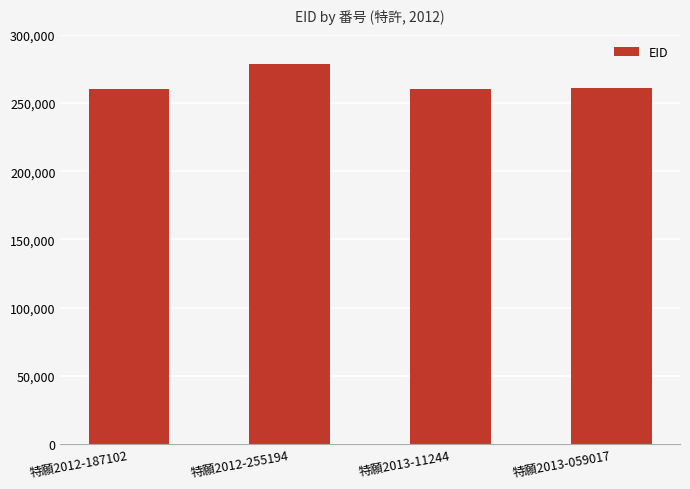

What is the approximate value at 特願2013-059017, to the nearest 10?

261110